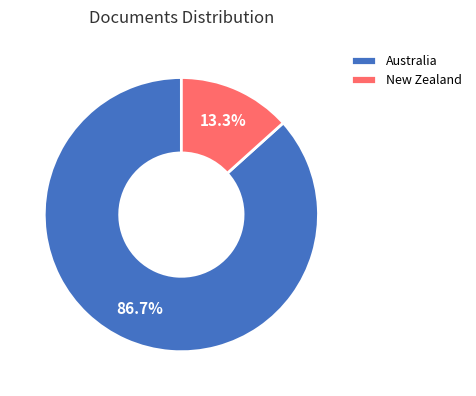

Do Australia and New Zealand together represent more than half of the pie?

Yes